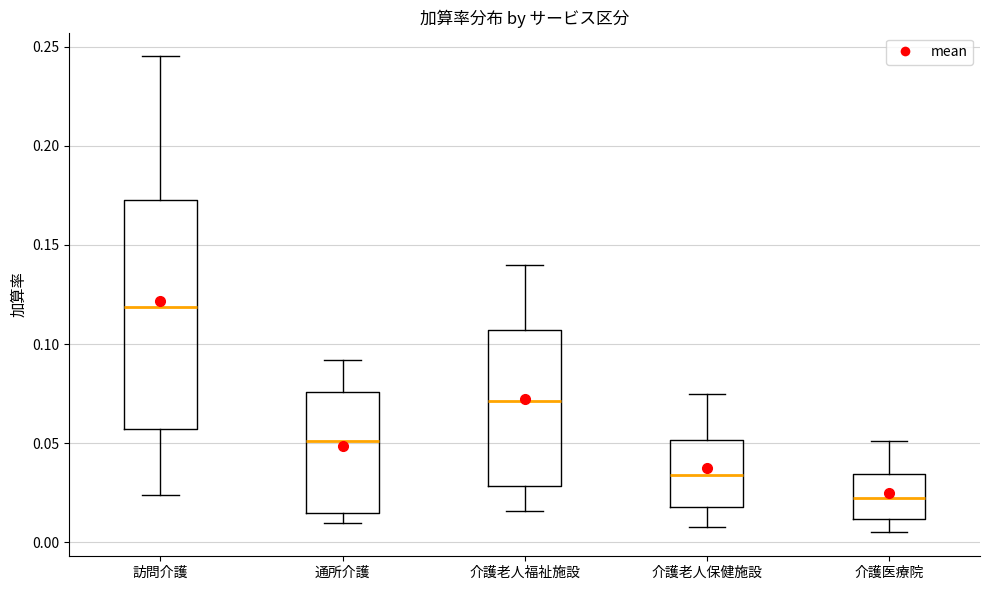

Which box has the lowest median line?

介護医療院